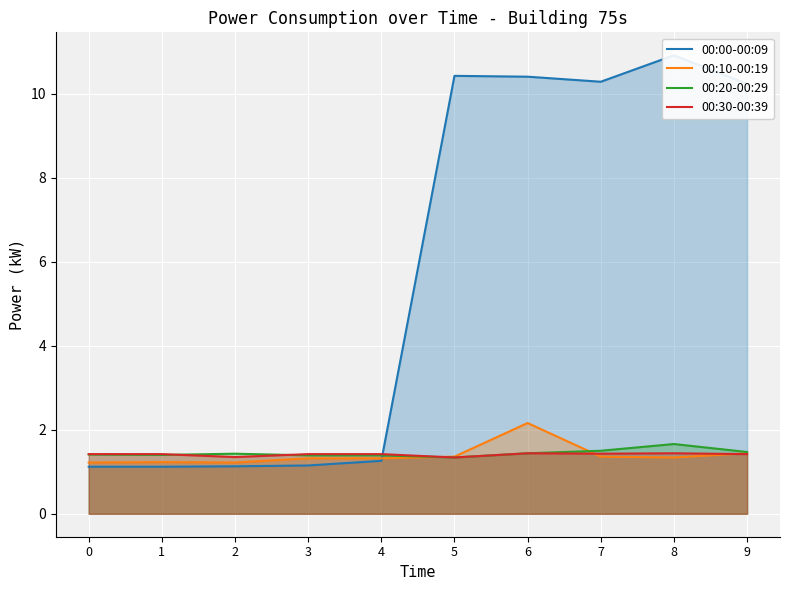

True or false: 00:00-00:09 has a value of 10.9 at 8.

True